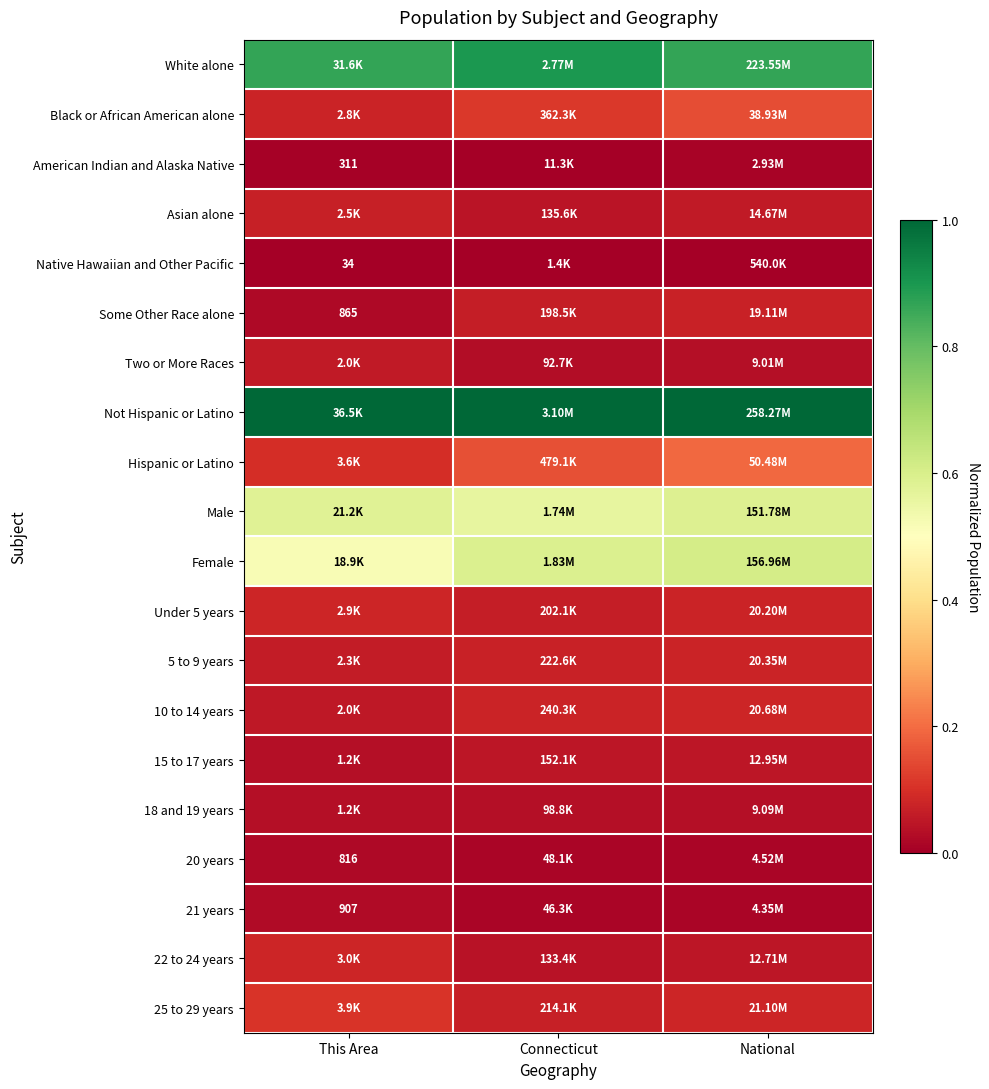

Count the 20 years values in the range 0 to 1.

3